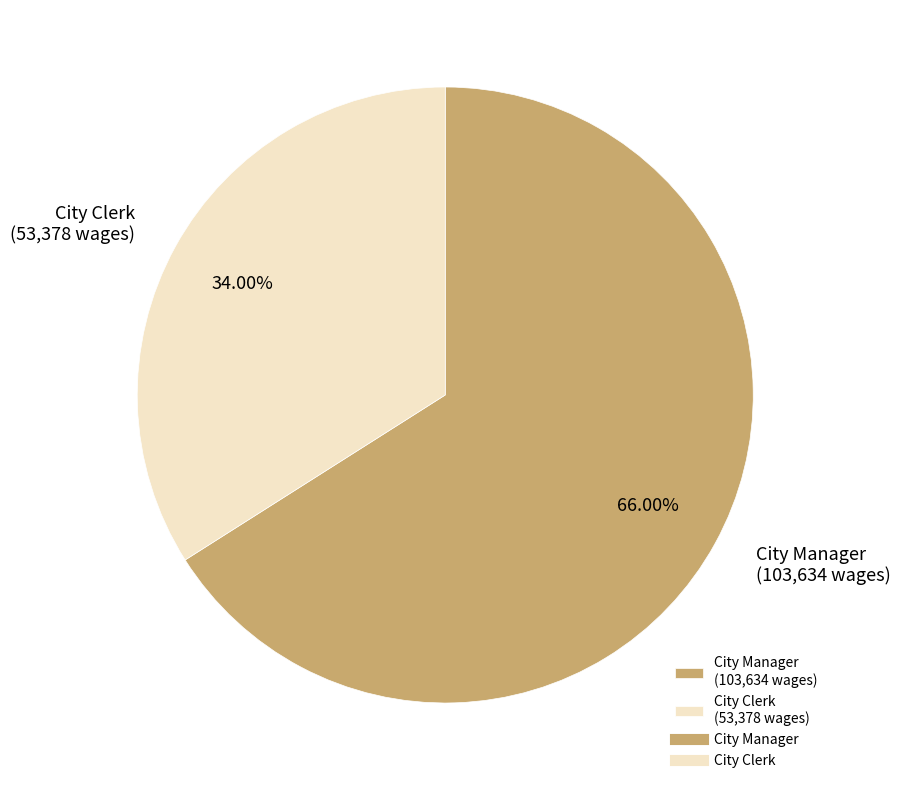

Count the number of slices in the pie.

2